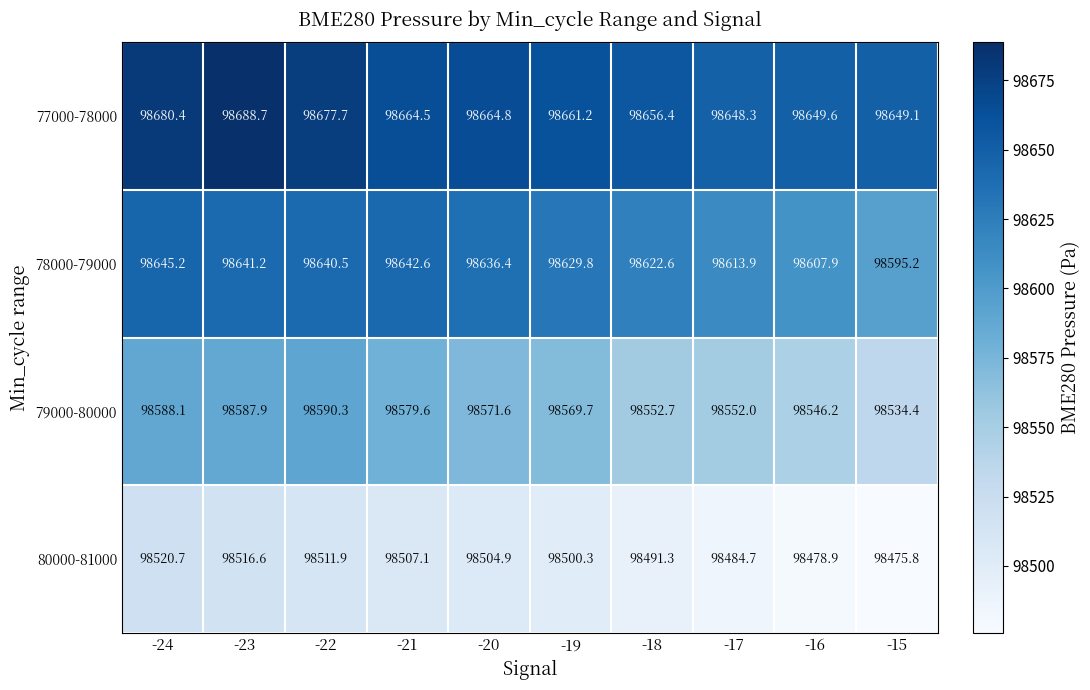

The value of 79000-80000 at -22 is 98590.3. True or false?

True